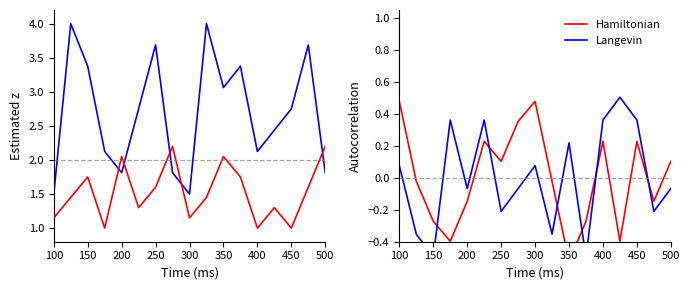

How many positive values does the Hamiltonian series have?

8